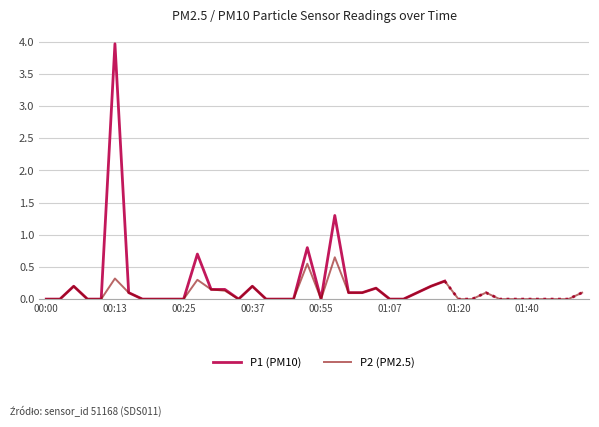

What is the label of the 29th point from the left?

01:15